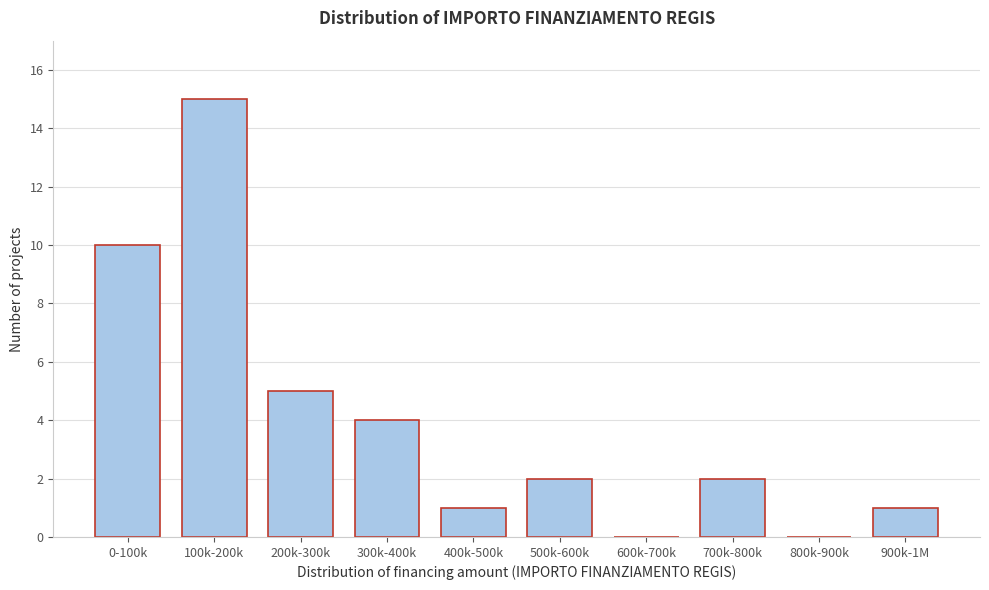

Reading left to right, transcribe all the data shown in this chart.

0-100k=10	100k-200k=15	200k-300k=5	300k-400k=4	400k-500k=1	500k-600k=2	600k-700k=0	700k-800k=2	800k-900k=0	900k-1M=1